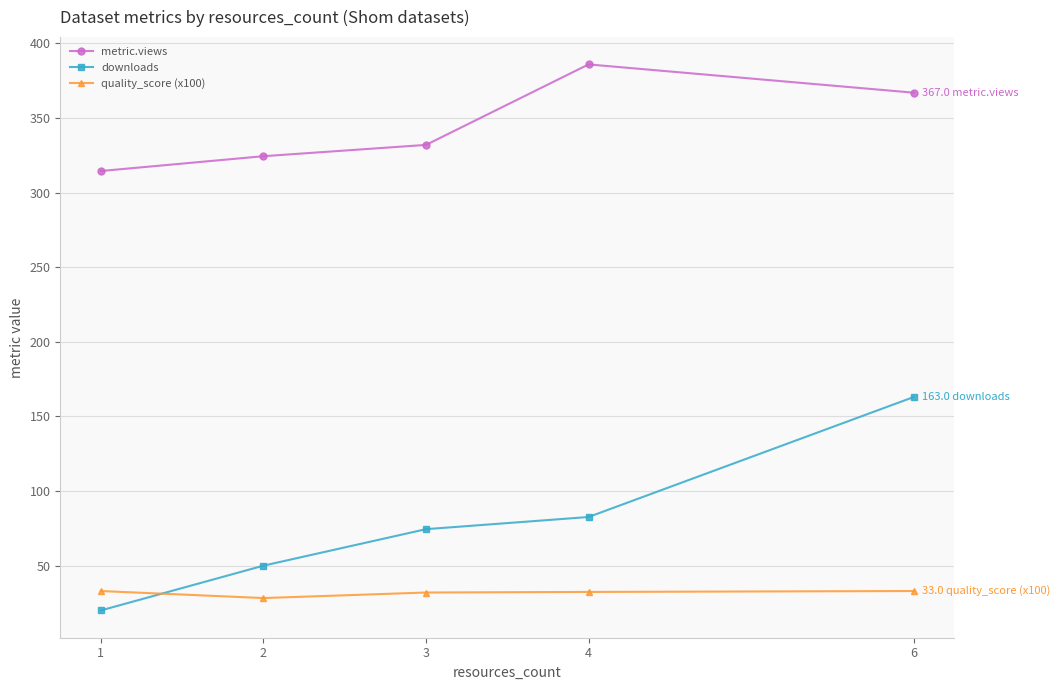

What are all the series names shown in the legend?

metric.views, downloads, quality_score (x100)